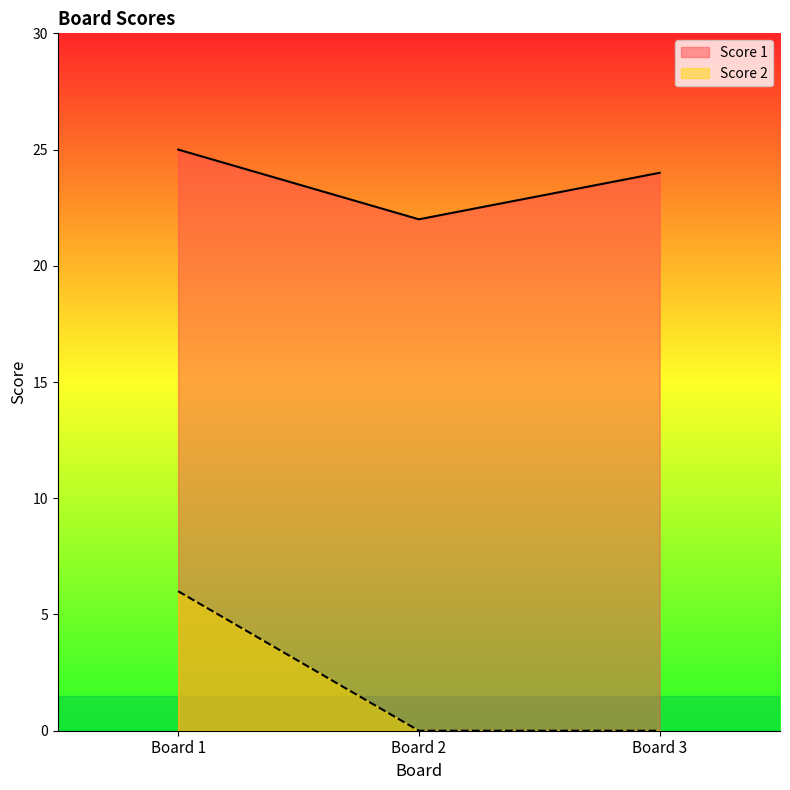

What is the value of the Score 1 point at the 2nd from the left?

22